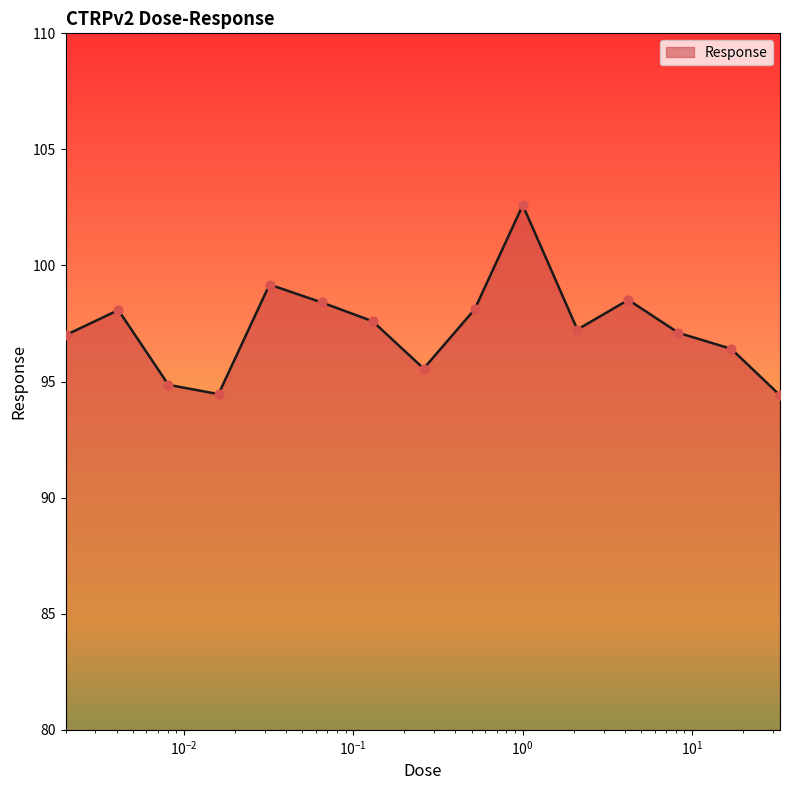

What is the difference between the maximum and minimum values?

8.2